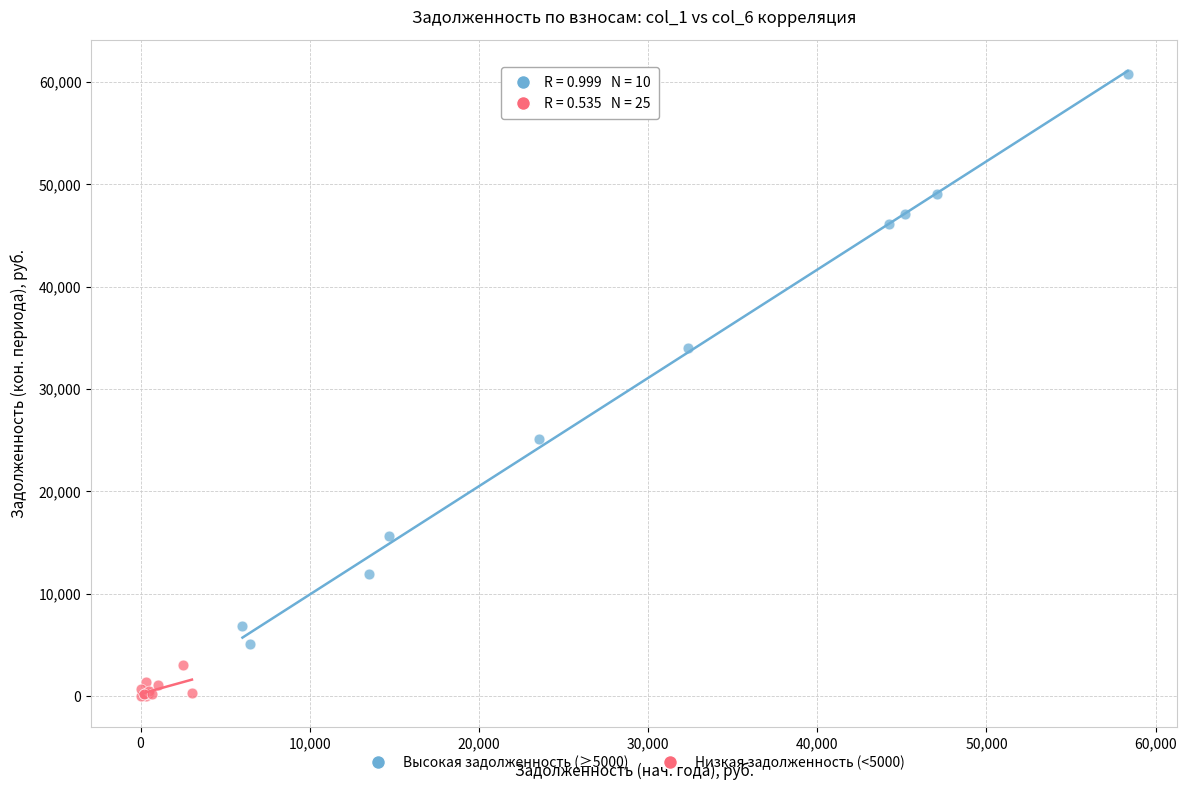

Which series contains the lowest Y value?

Низкая задолженность (<5000)